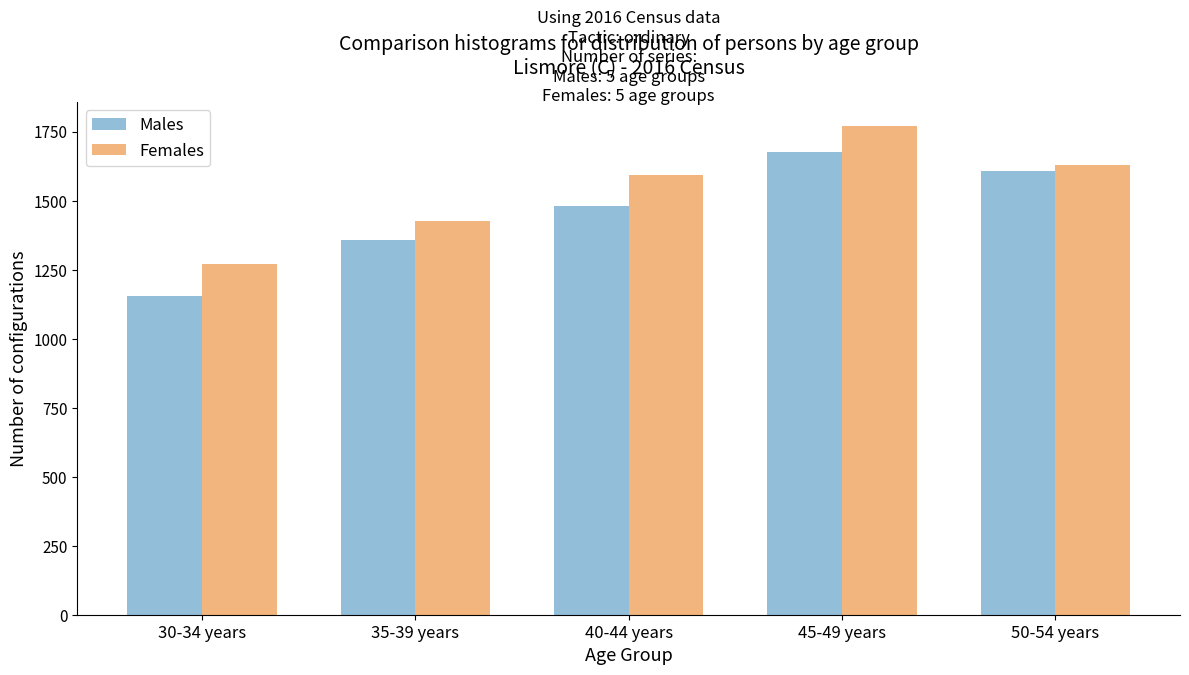

Reading left to right, list all the values displayed in this chart.

Males: 1155	1357	1482	1677	1607
Females: 1270	1426	1594	1769	1628